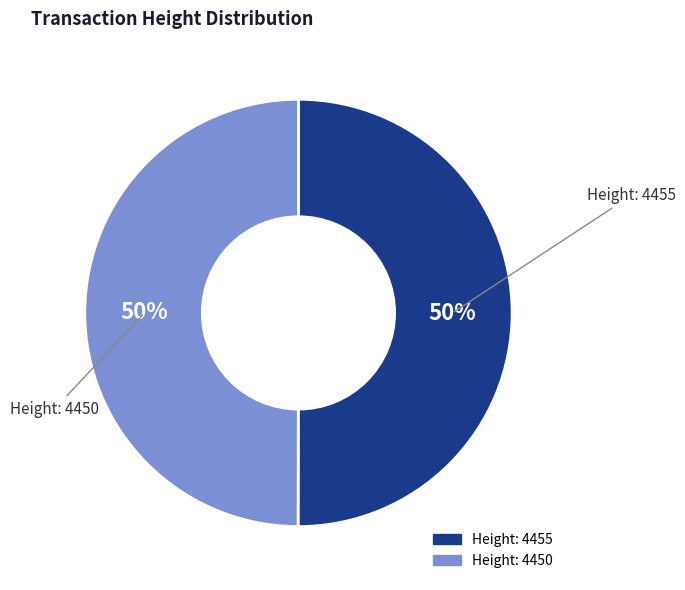

The Height: 4450 slice represents 36% of the pie. True or false?

False